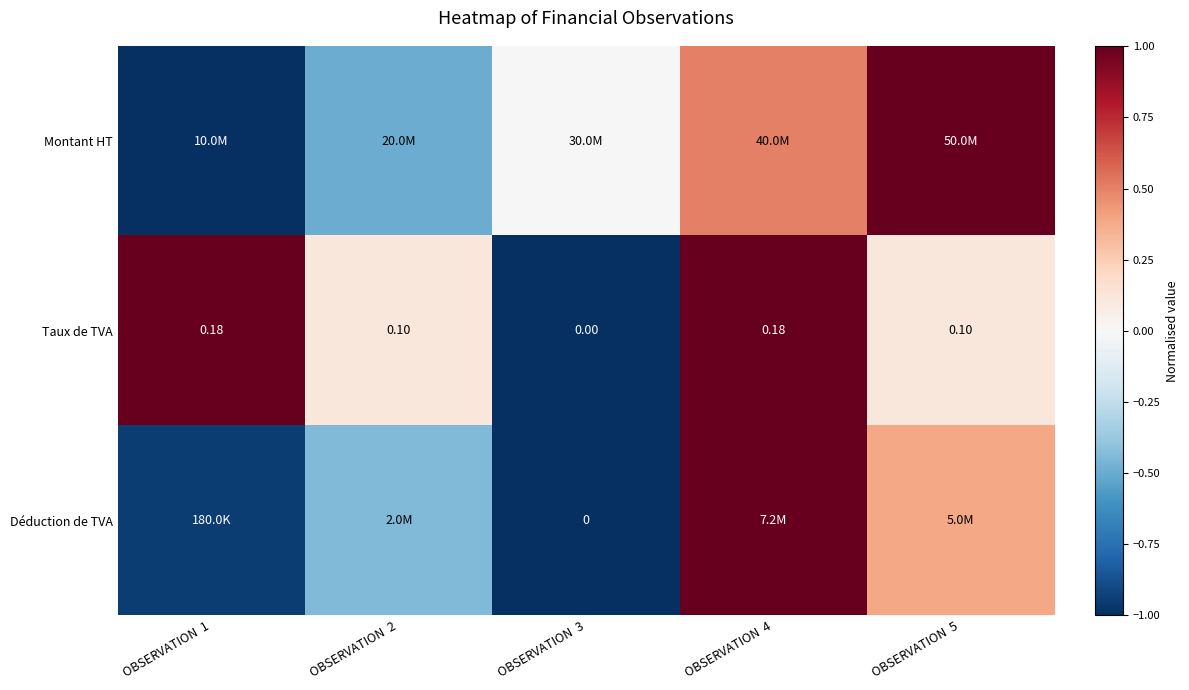

Is the value of Déduction de TVA at OBSERVATION  3 greater than the value of Taux de TVA at OBSERVATION  2?

No